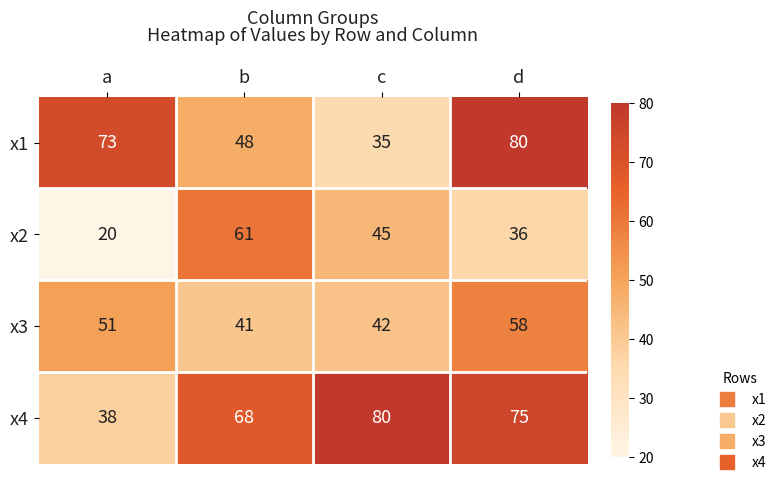

Which label corresponds to the smallest value in the chart?

a